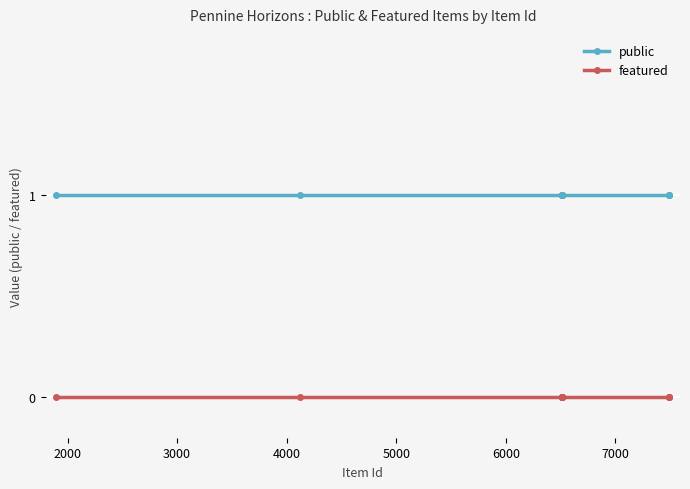

Rank the series by their average value, from lowest to highest.

featured, public